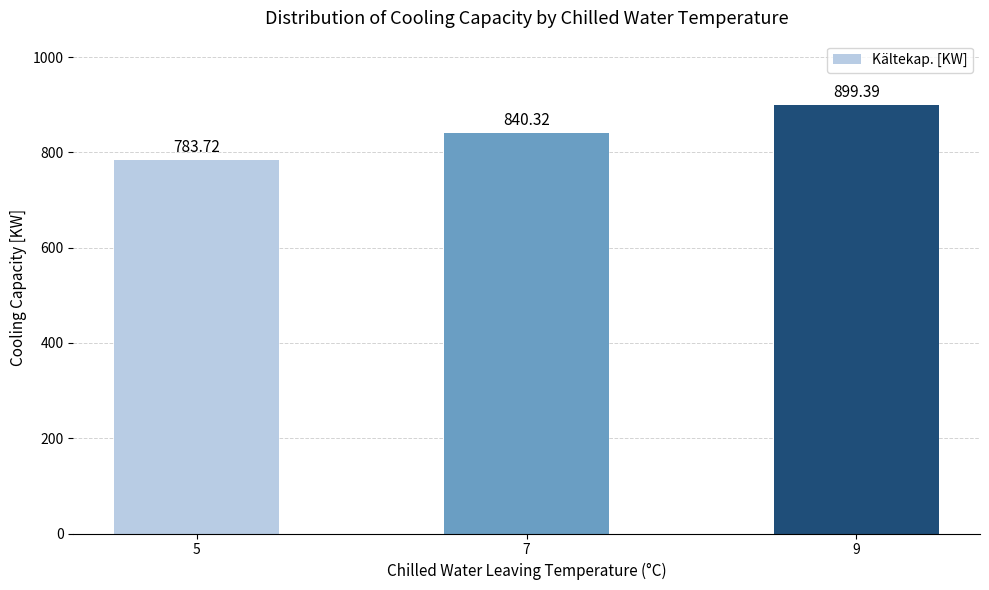

What is the approximate value at 5?

783.7